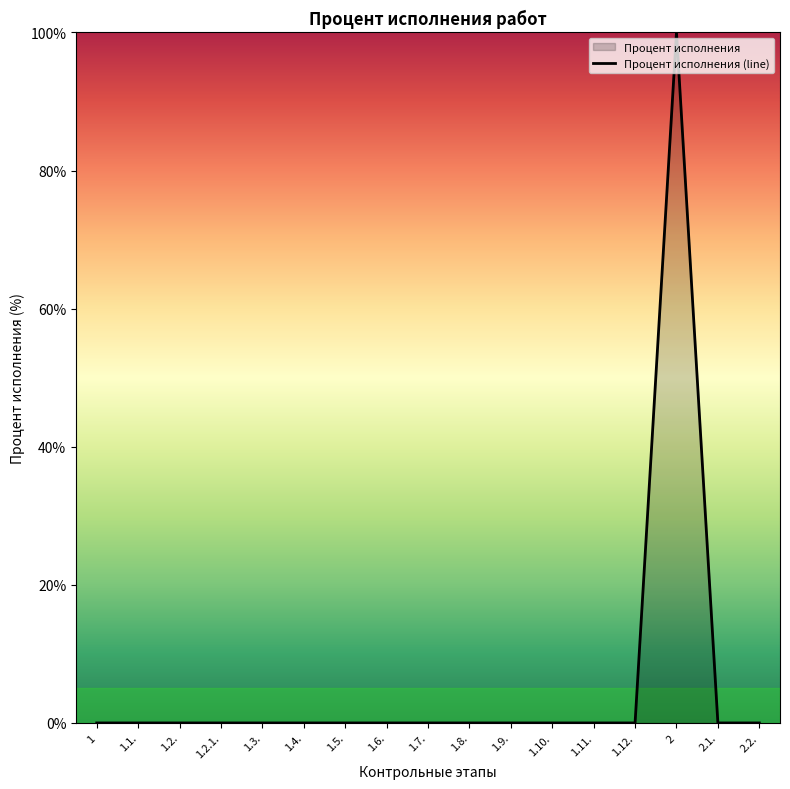

The value at 1.10. is 0. True or false?

True